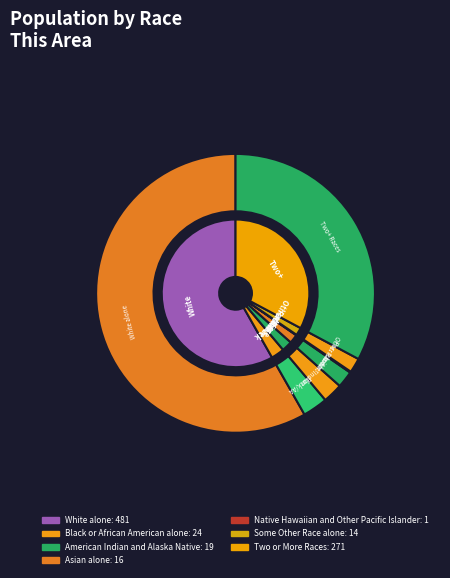

What percentage do Asian alone and White alone together represent?

60.2%